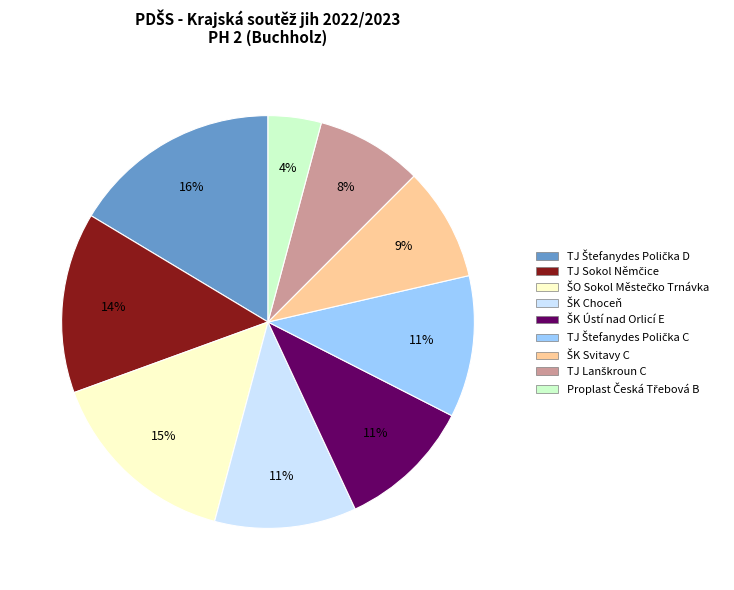

Is there a majority slice in this chart?

No